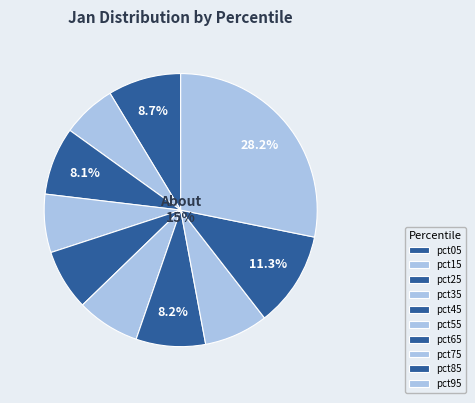

What percentage is the pct15 slice, to the nearest percent?

6%